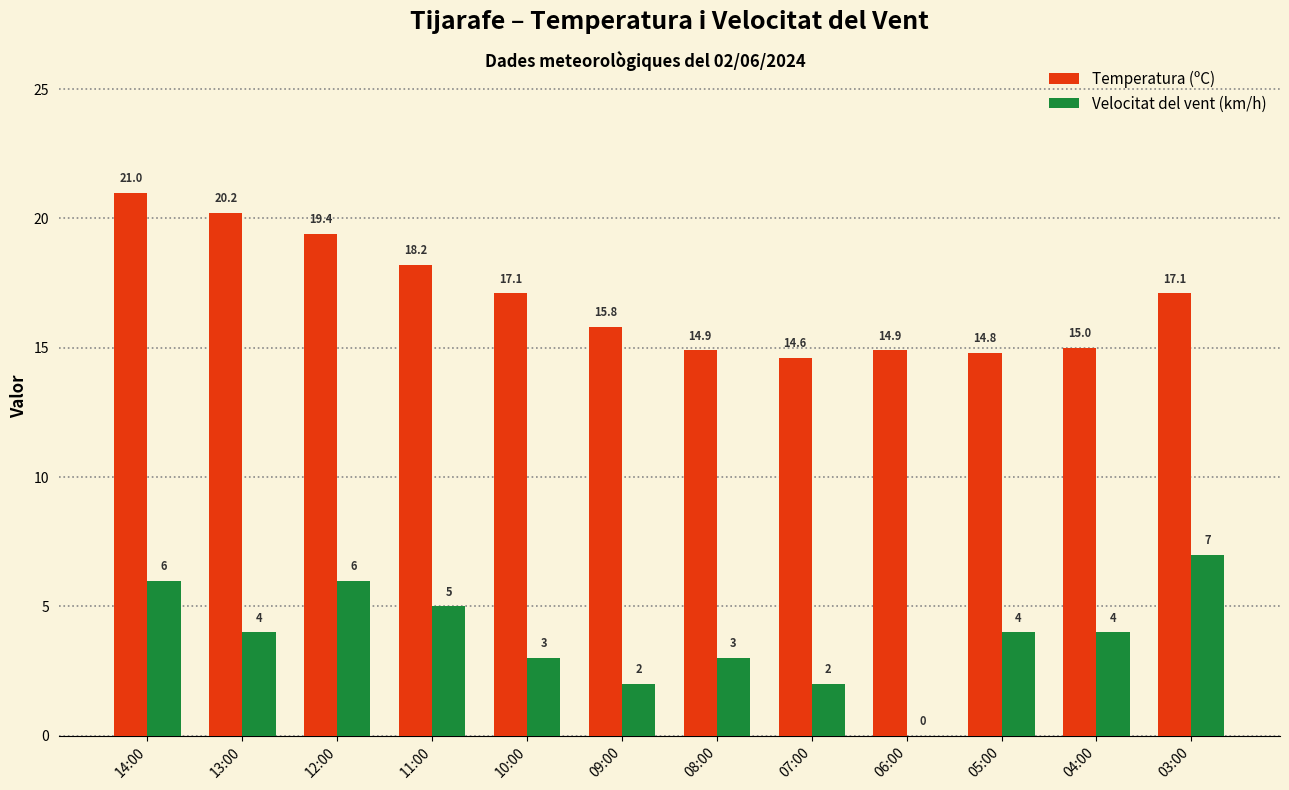

Are the bars horizontal?

No